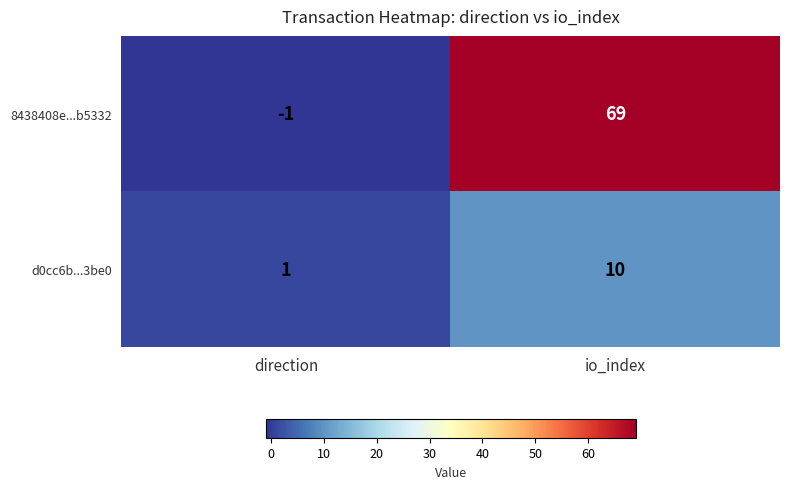

The value of 8438408e...b5332 at direction is -1. True or false?

True